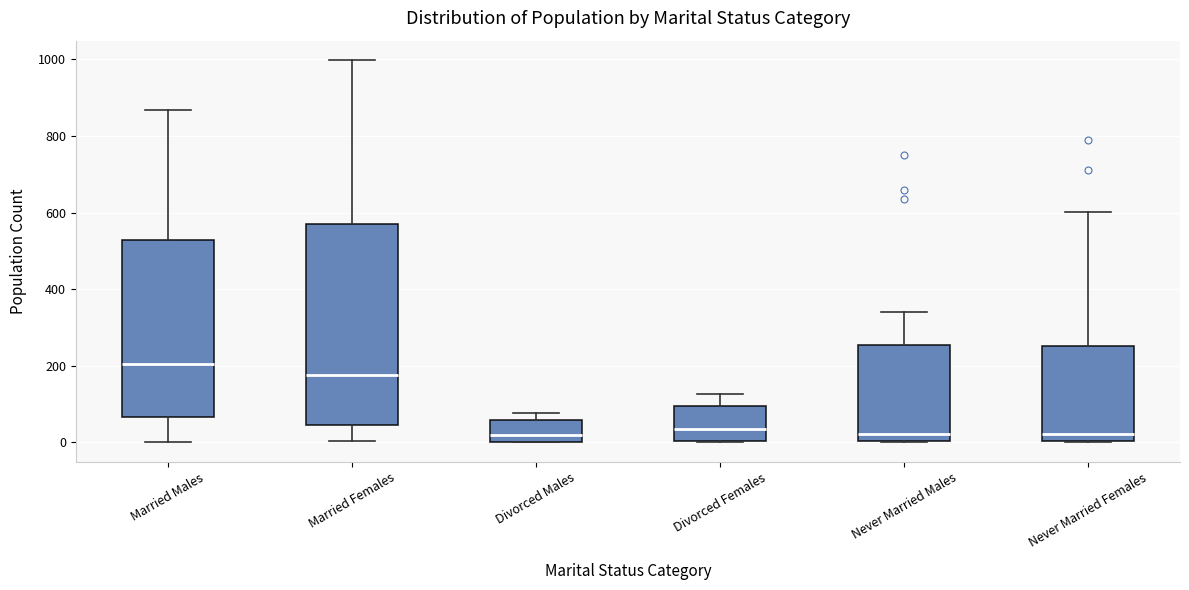

Where does the median line of the box for Married Females sit on the y-axis? The values are not printed on the chart, so give them approximately, as read against the axis.

180